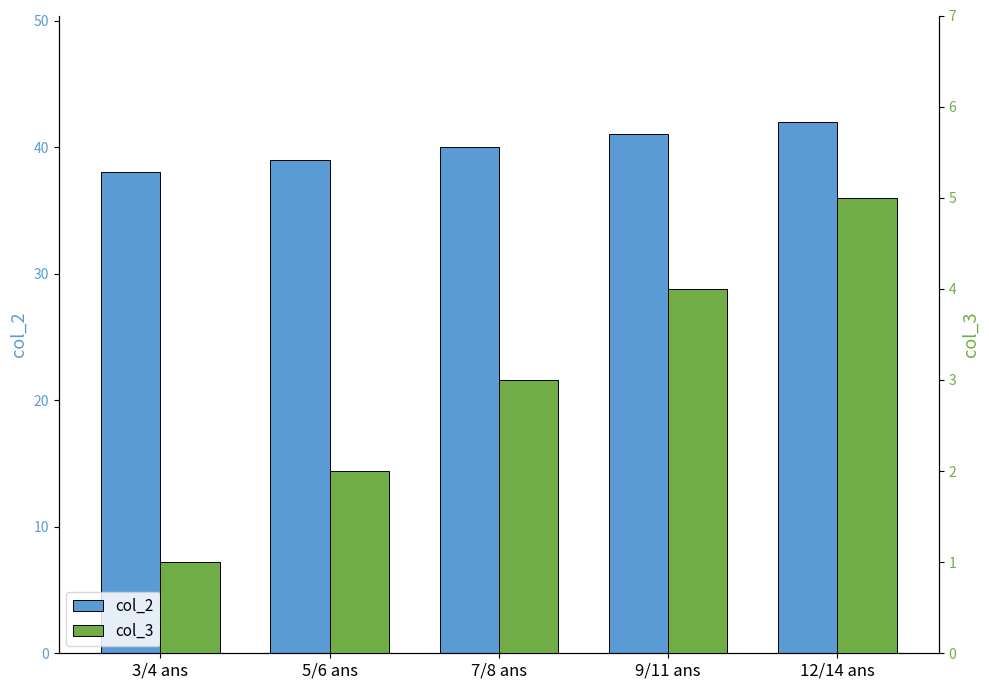

How many col_2 values are between 39 and 41?

3